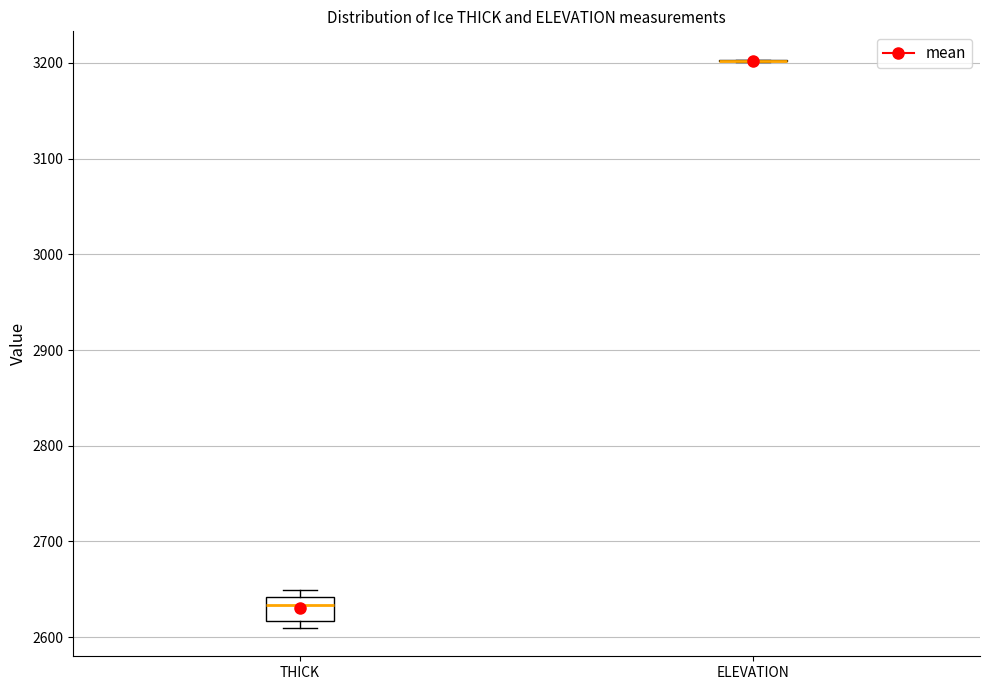

Reading left to right, transcribe this box plot: for each box, give where its median line is, the range the box spans, and where its two whiskers end, as read against the y-axis. The values are not printed on the chart, so give them approximately, as read against the axis.

THICK: median 2630, box 2620 to 2640, whiskers 2610 to 2650
ELEVATION: box collapsed to a line at 3200, whiskers 3200 to 3200